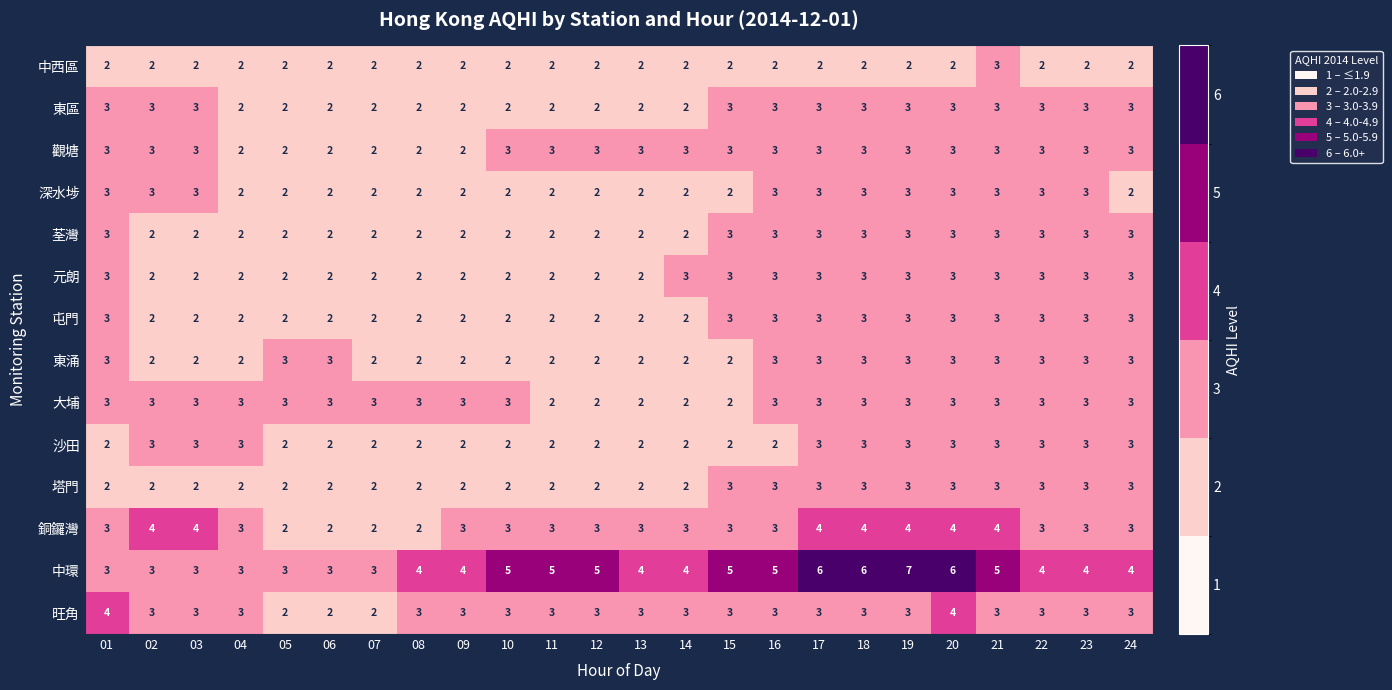

What is the total value across all series at 05?

31